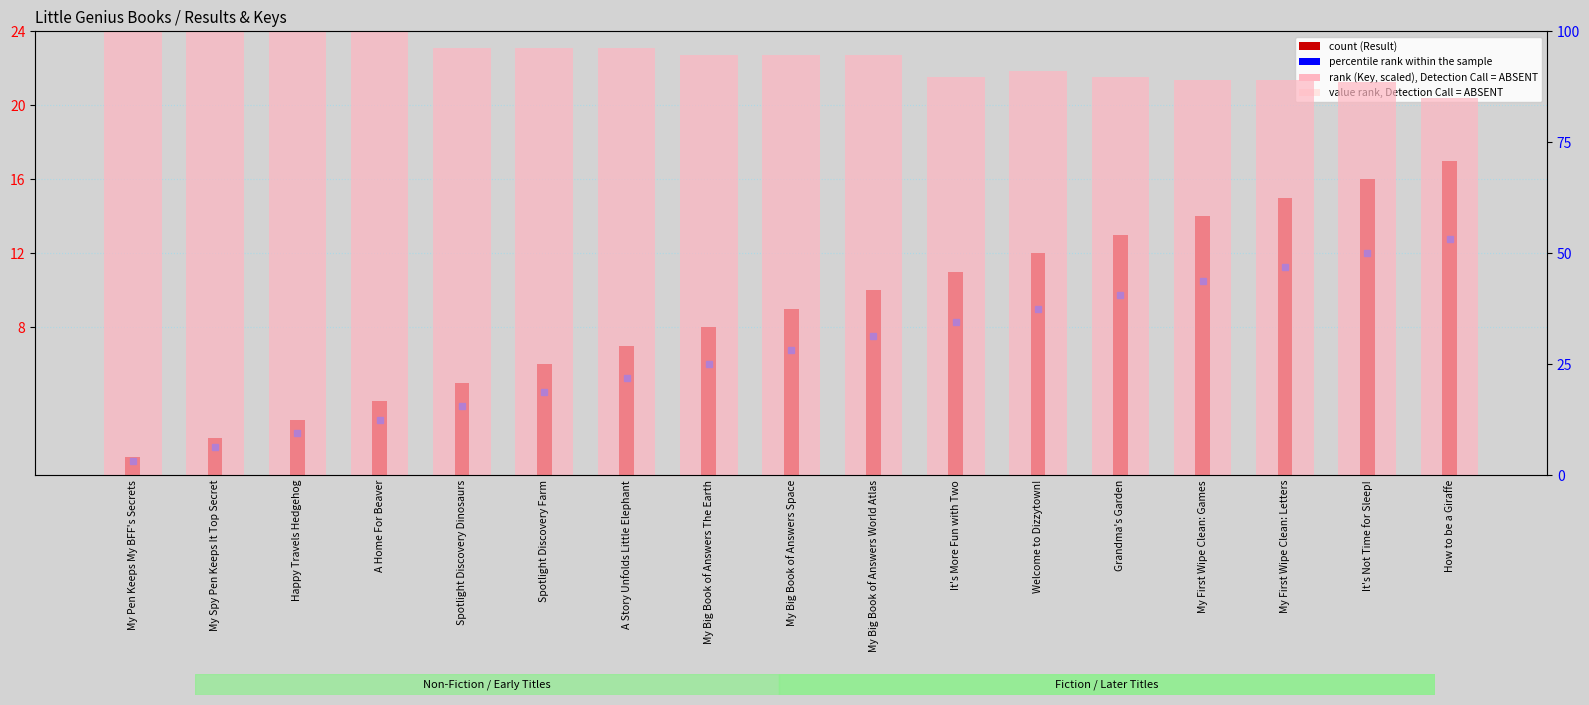

Which series has the widest spread of values?

count (Result)